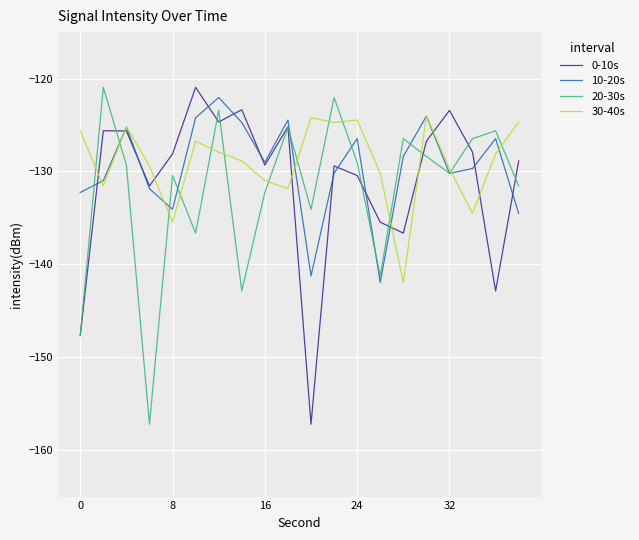

What is the highest value of the 0-10s series?

-120.9